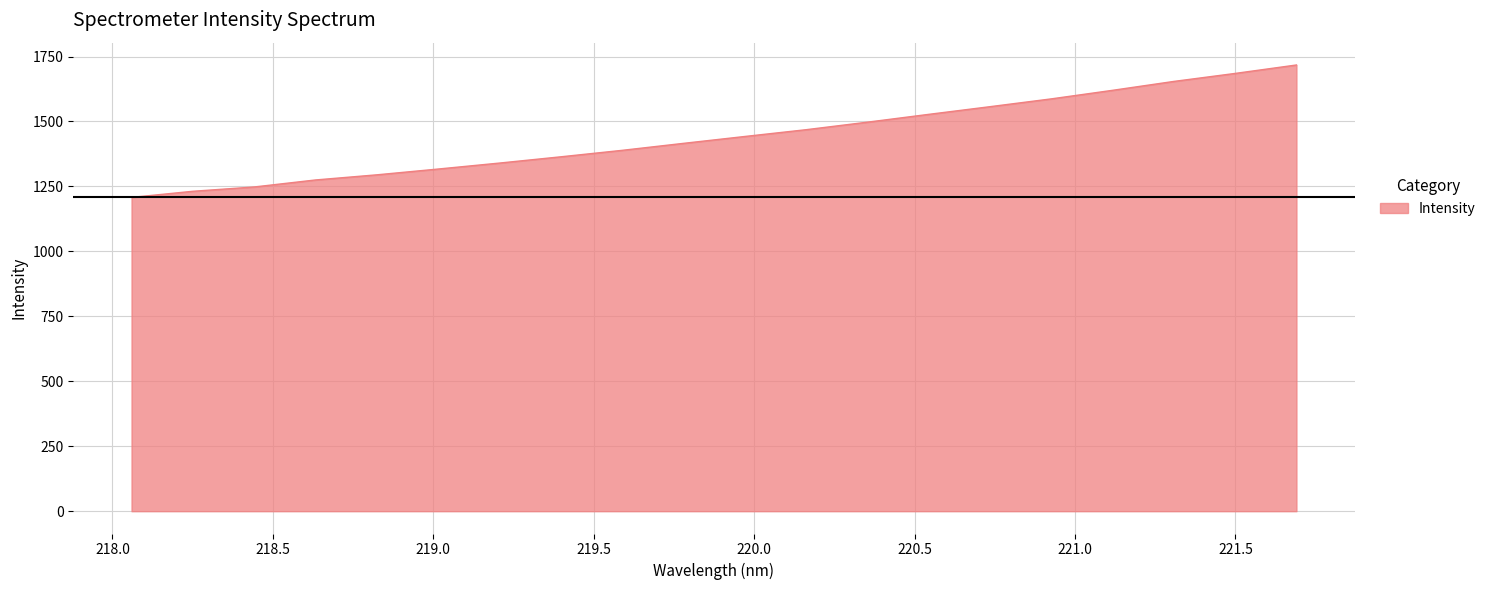

What is the difference between the maximum and minimum values?

509.7